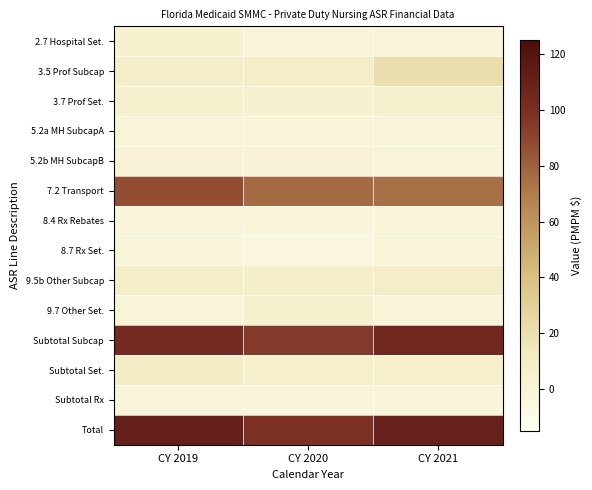

Which category has the lowest value across all series?

CY 2020